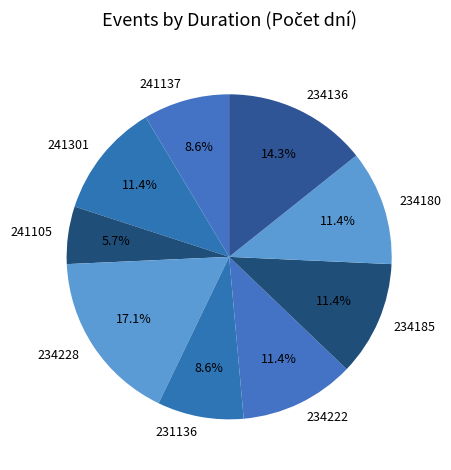

How many slices are in this pie chart?

9